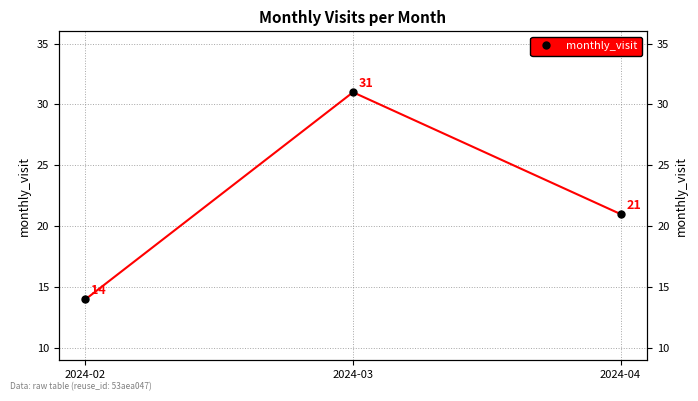

Count the values in the range 14 to 31.

3